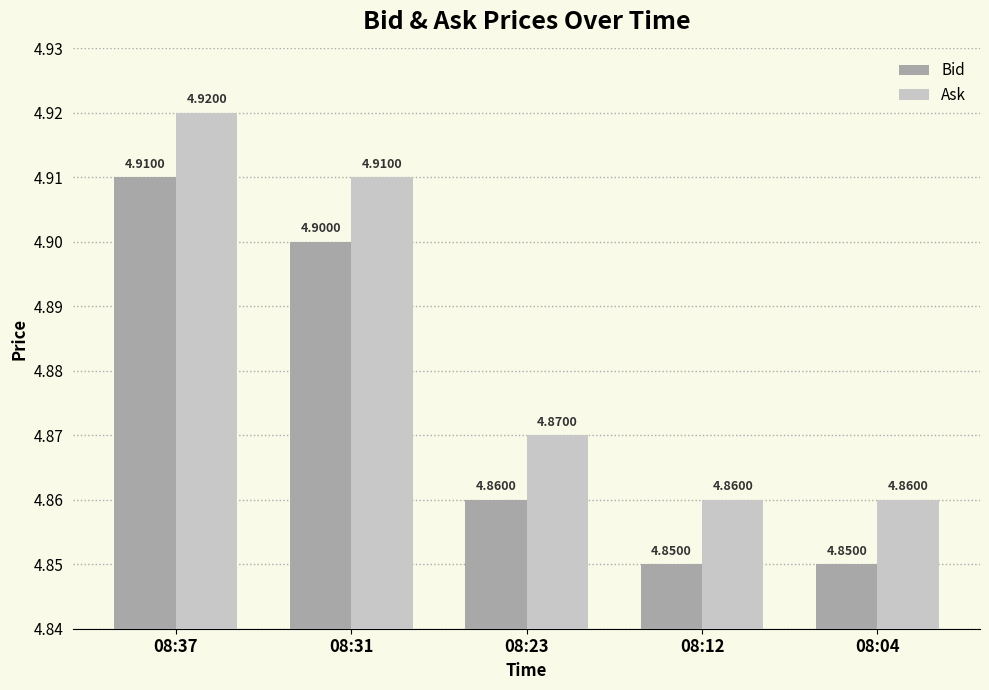

What is the sum of all Bid values?

24.4